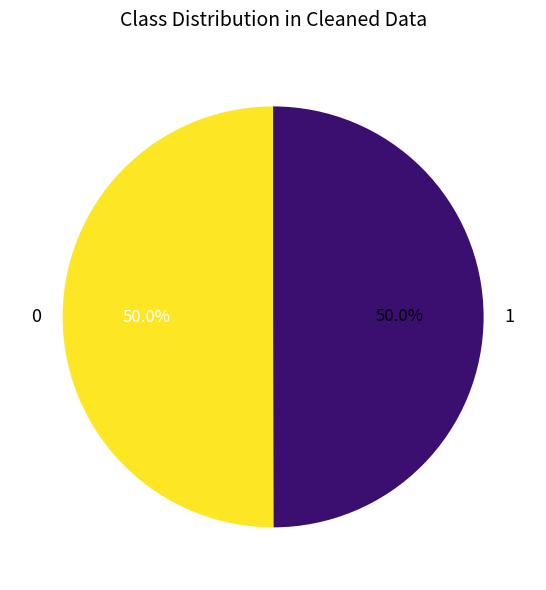

Approximately how many times larger is the value at 0 compared to 1?

1.0